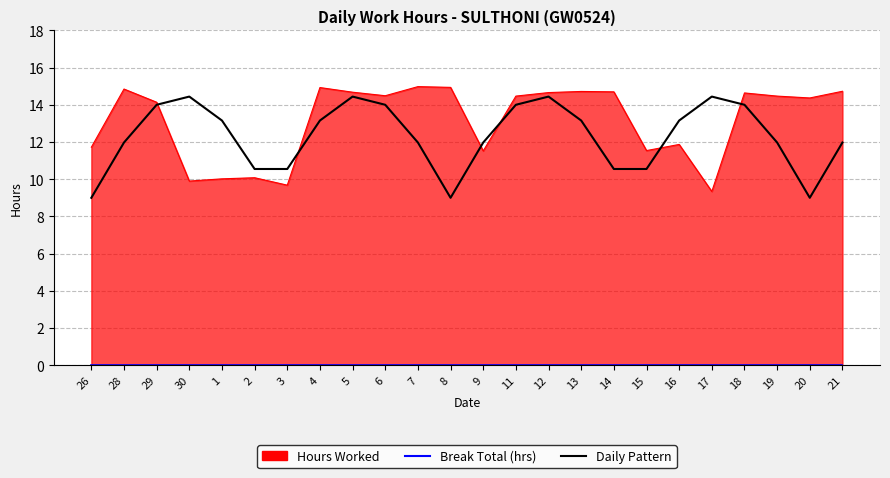

At how many categories does at least one series exceed 9?

23